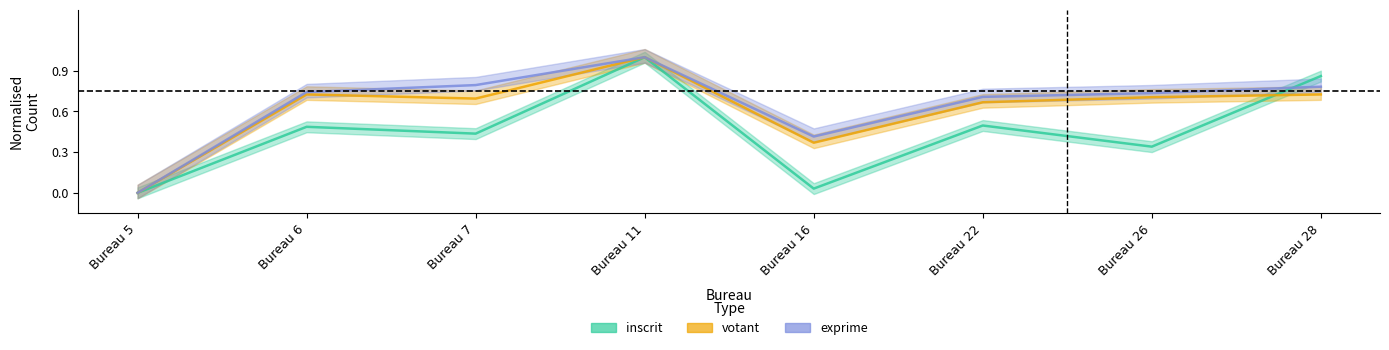

List the series in order of their peak value, lowest first.

inscrit, votant, exprime